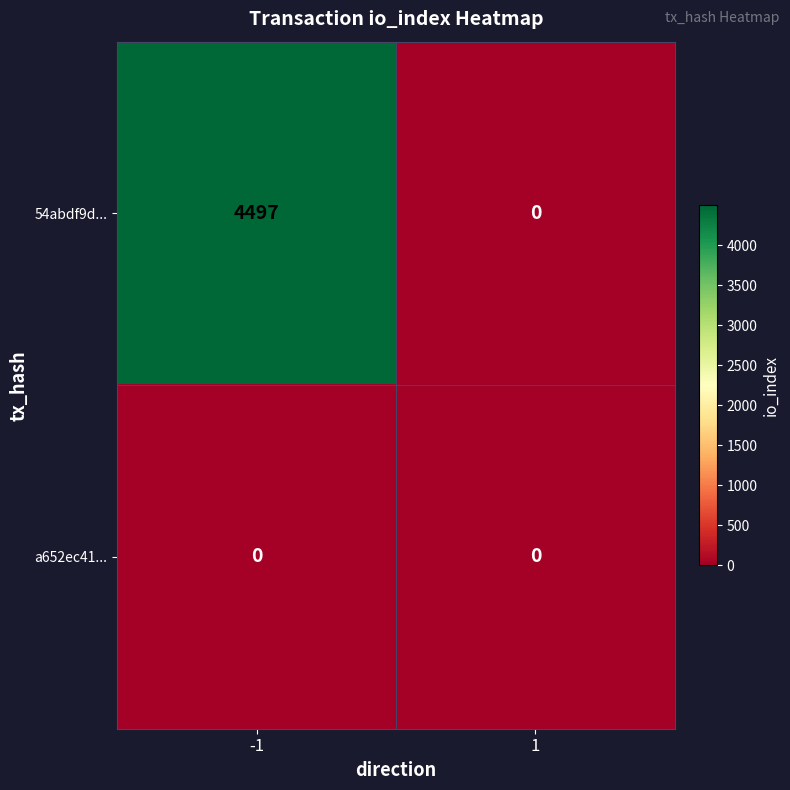

How many categories are shown in the chart?

2